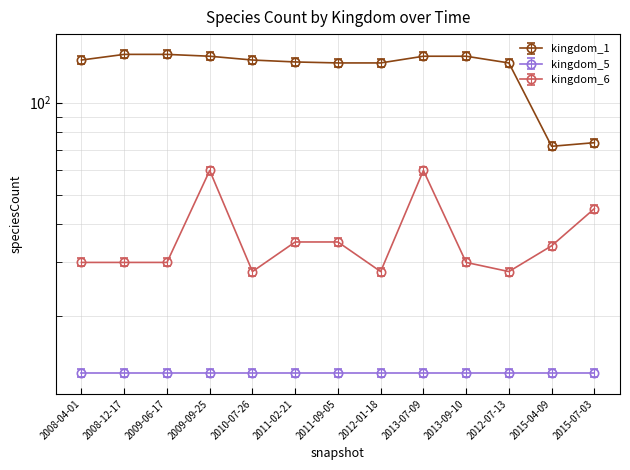

What is the approximate value of kingdom_6 at 2009-09-25, to the nearest 10?

60